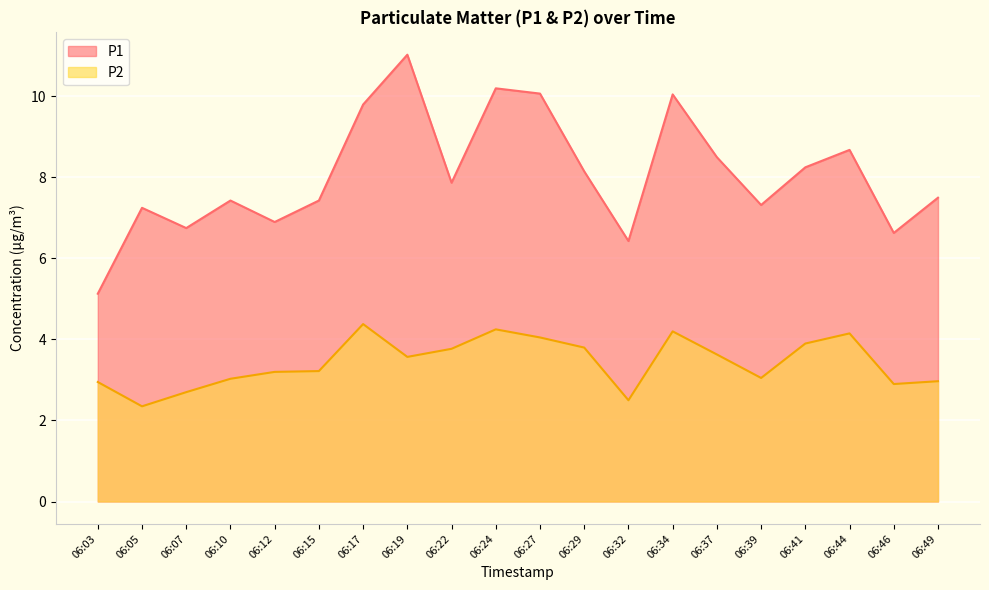

True or false: P1 and P2 intersect in this chart.

False